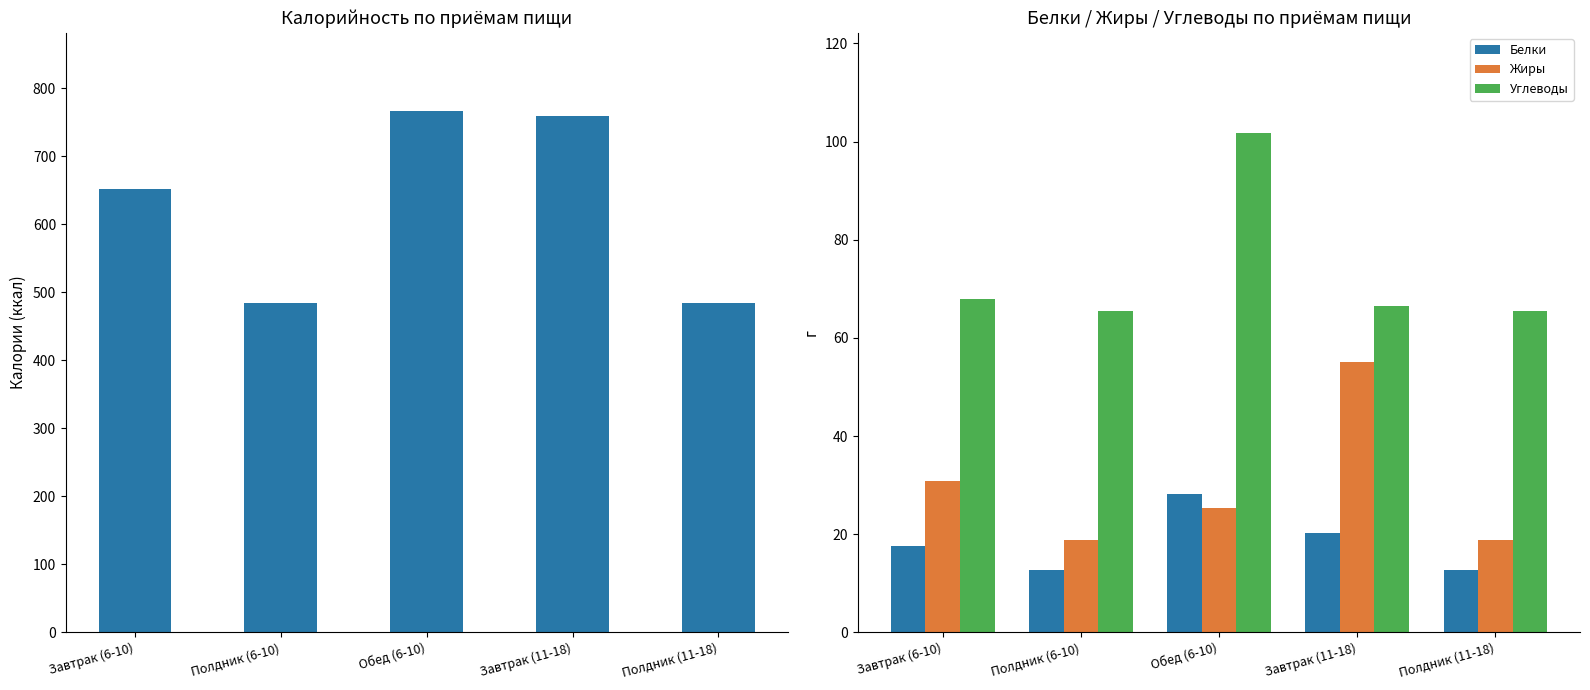

What are all the series names shown in the legend?

Калорийность, Белки, Жиры, Углеводы